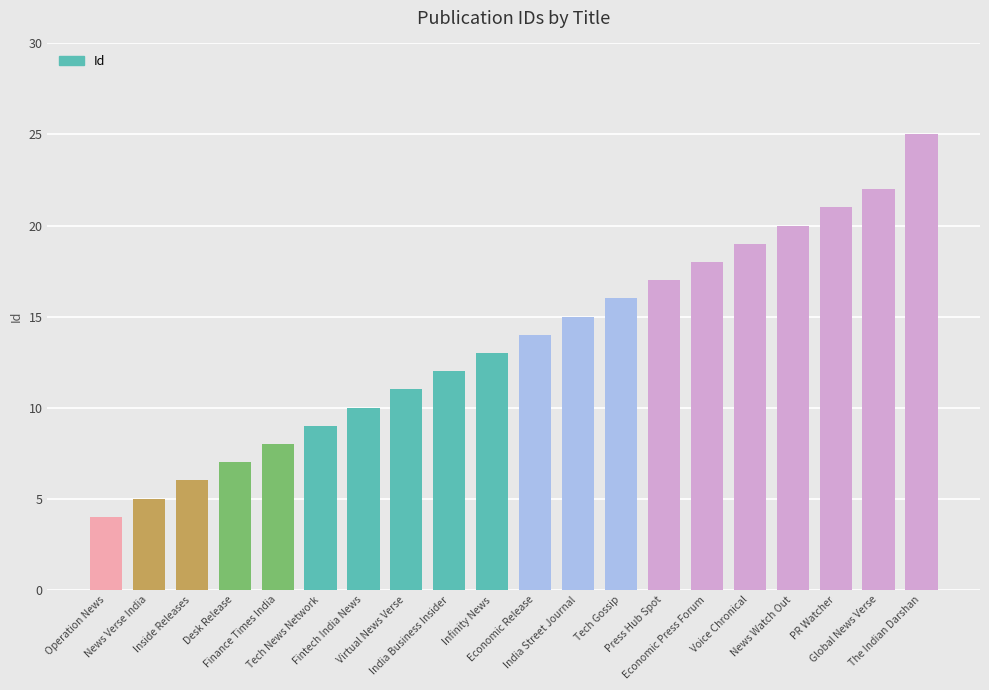

What is the smallest value displayed?

4